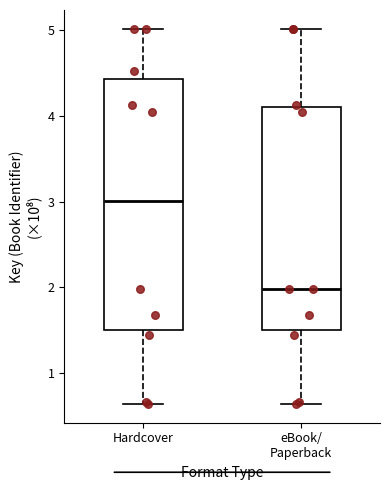

Comparing the boxes themselves (not the whiskers), which one is the tallest?

Hardcover